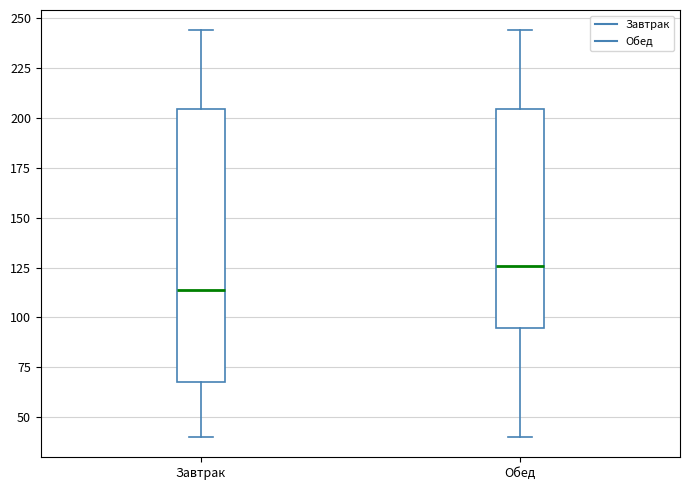

Reading left to right, read every box against the y-axis: the position of its median line, the range the box covers, and the ends of its whiskers. The values are not printed on the chart, so give them approximately, as read against the axis.

Завтрак: median 115, box 70 to 205, whiskers 40 to 245
Обед: median 125, box 95 to 205, whiskers 40 to 245